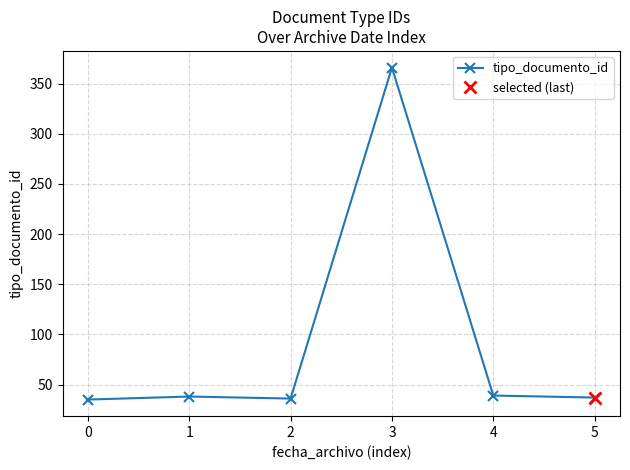

Where is the first local maximum?

1